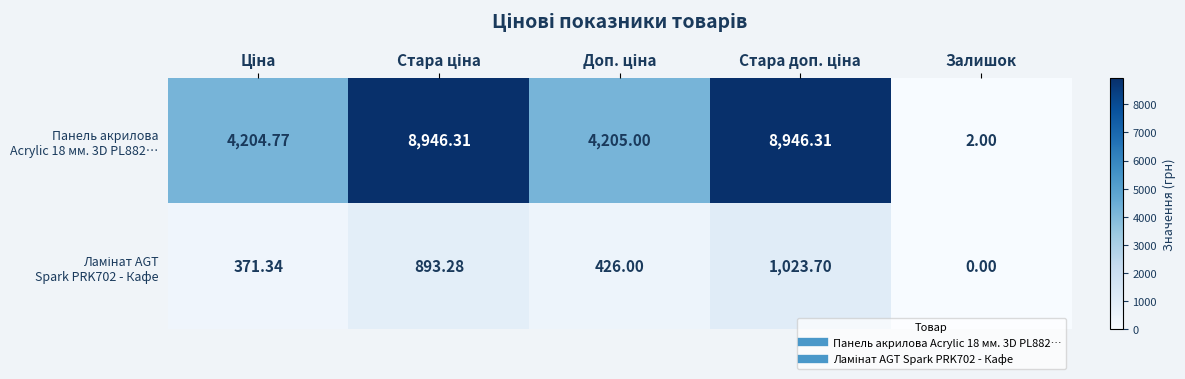

Which label corresponds to the smallest value in the chart?

Залишок